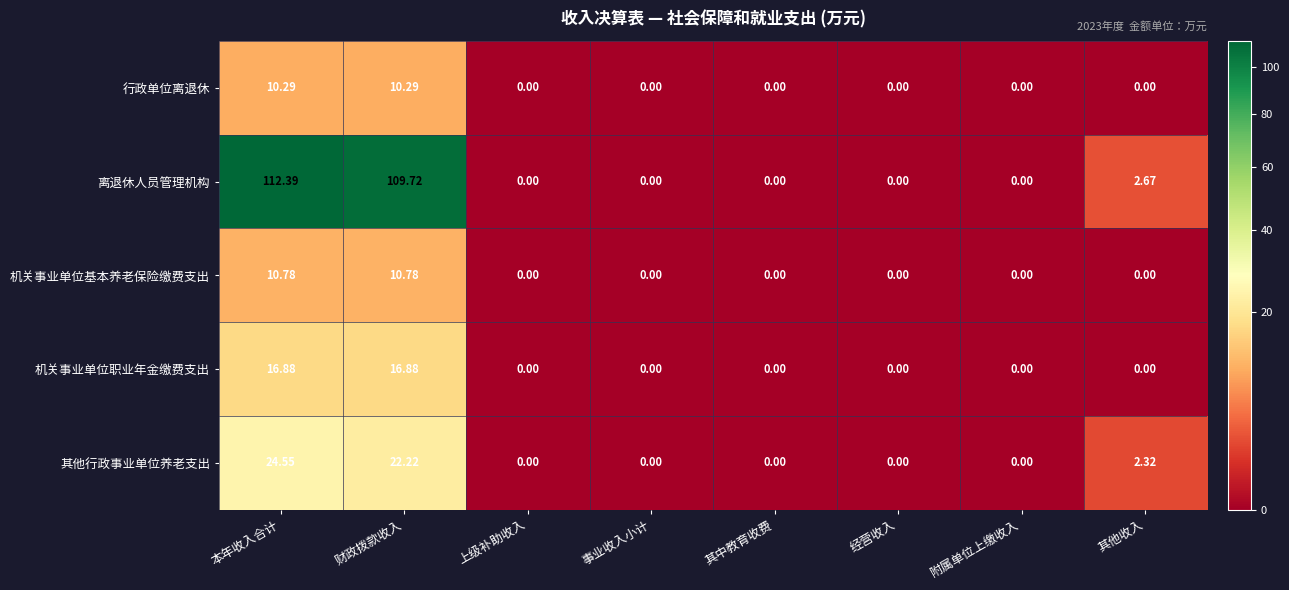

Between 本年收入合计 and 经营收入, which series saw the biggest shift?

离退休人员管理机构